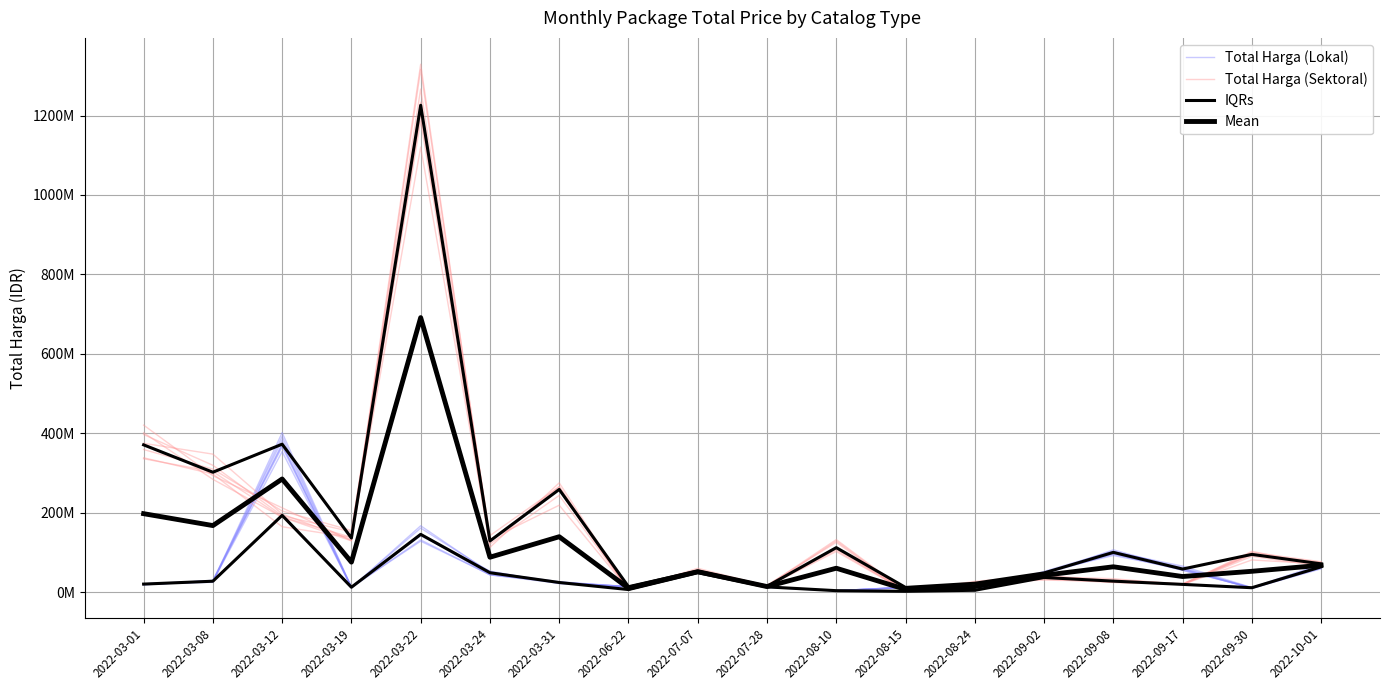

What is the difference between the second highest and second lowest values in the IQRs series?

141683533.0